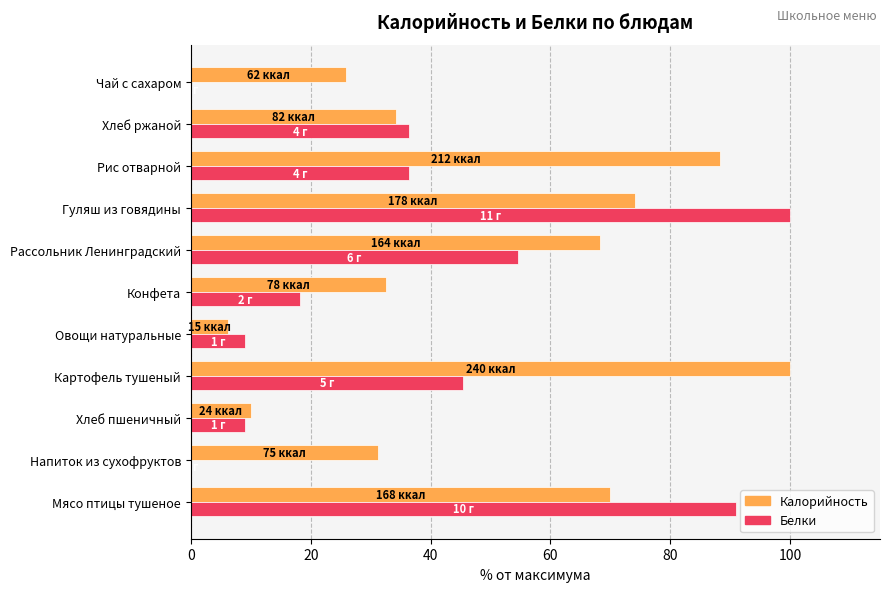

Between Рассольник Ленинградский and Гуляш из говядины, which series saw the biggest shift?

Белки